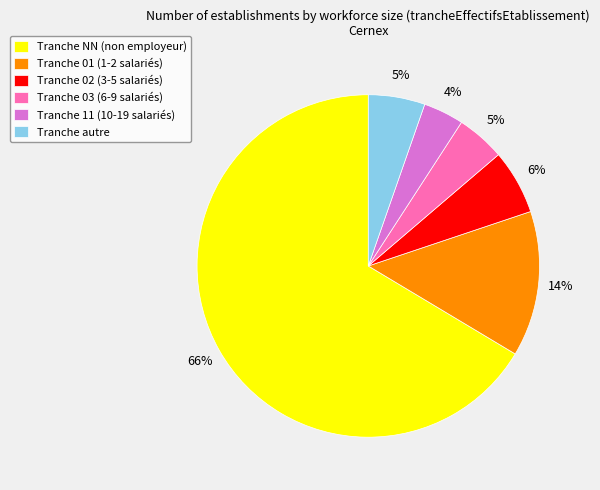

Combined, do Tranche 01 (1-2 salariés) and Tranche 11 (10-19 salariés) account for over 50%?

No